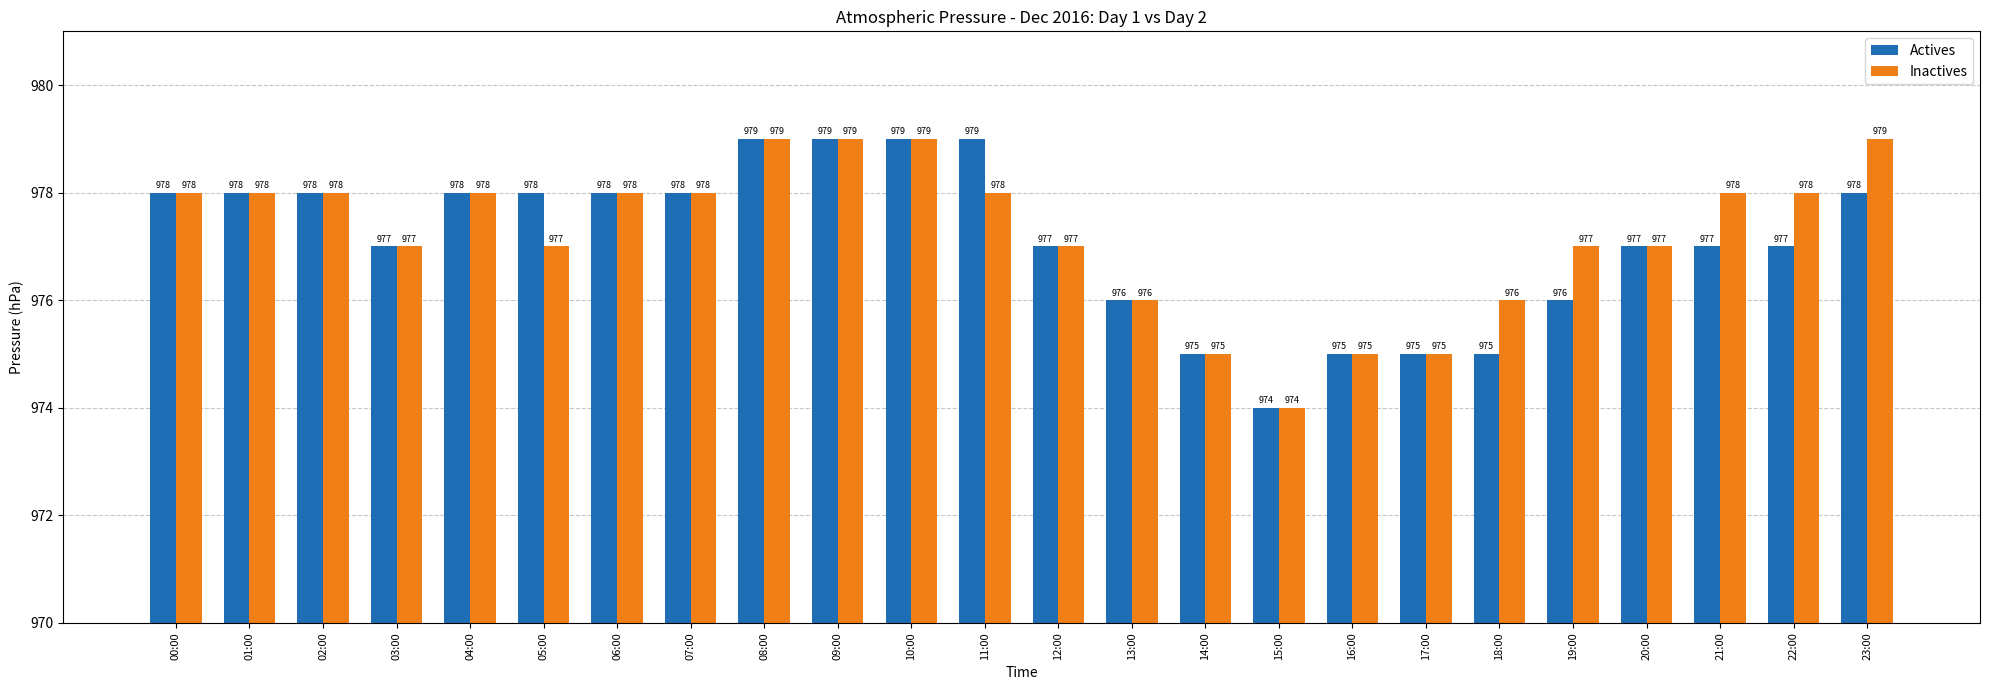

True or false: Actives has a value of 316 at 11:00.

False